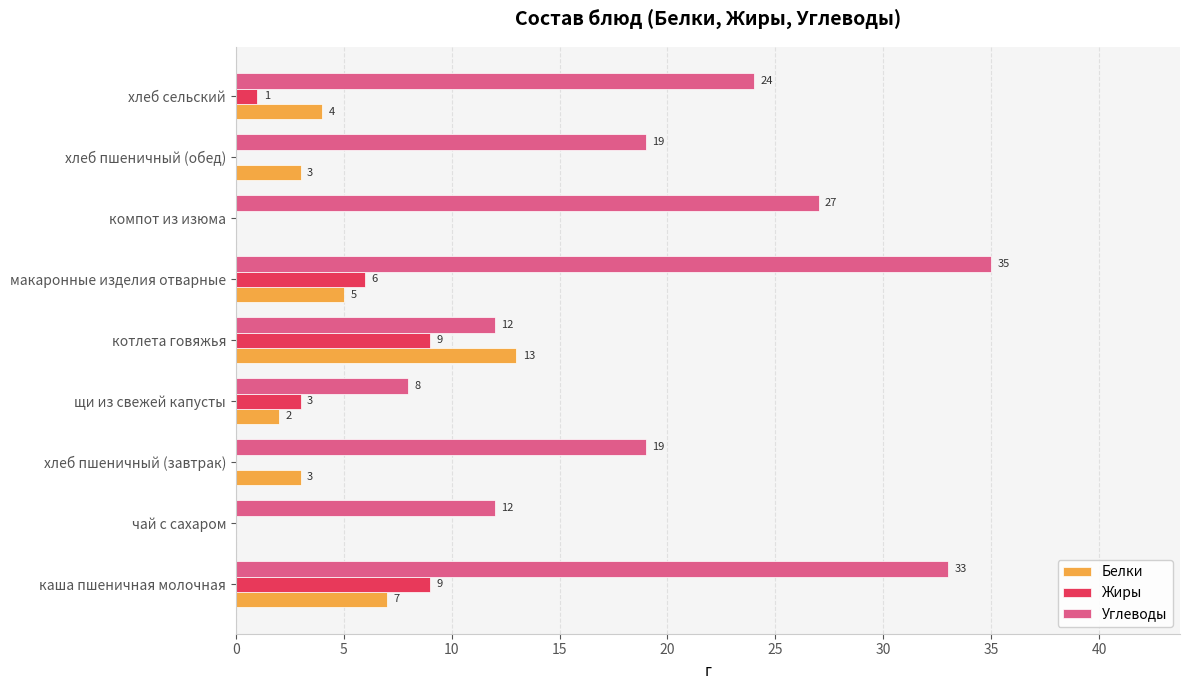

What is the approximate value of Белки at хлеб пшеничный (завтрак)?

3